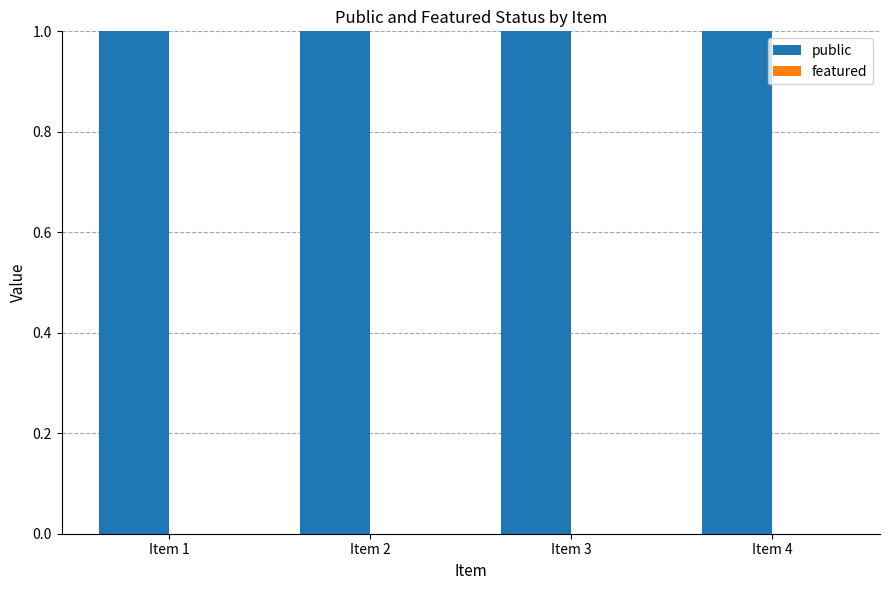

Reading left to right, transcribe all the data shown in this chart.

public: 1	1	1	1
featured: 0	0	0	0